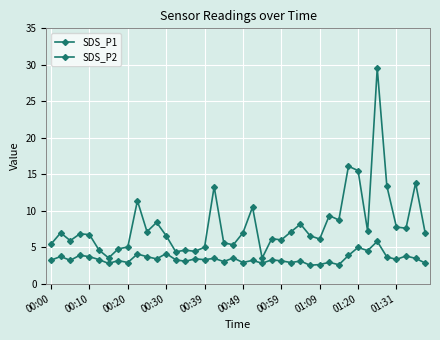

At which category is the sum across all series the highest?

34